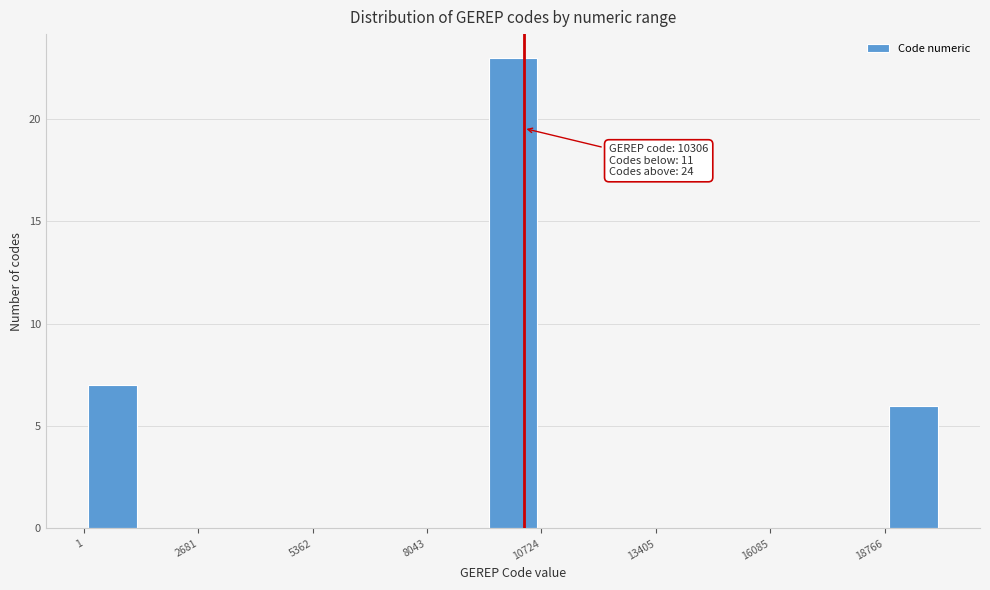

Read against the x-axis, roughly where is the centre of the tallest bar?

10000